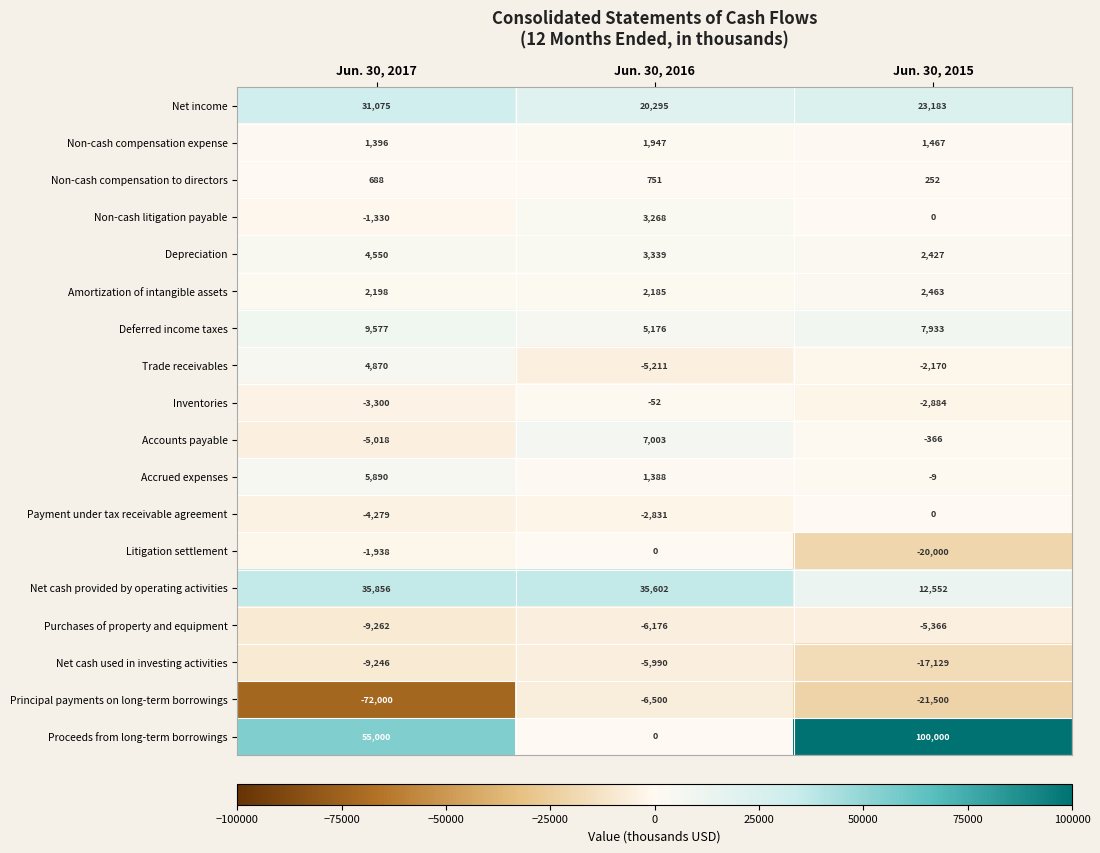

Rank the series at Jun. 30, 2017 from lowest to highest value.

Principal payments on long-term borrowings, Purchases of property and equipment, Net cash used in investing activities, Accounts payable, Payment under tax receivable agreement, Inventories, Litigation settlement, Non-cash litigation payable, Non-cash compensation to directors, Non-cash compensation expense, Amortization of intangible assets, Depreciation, Trade receivables, Accrued expenses, Deferred income taxes, Net income, Net cash provided by operating activities, Proceeds from long-term borrowings